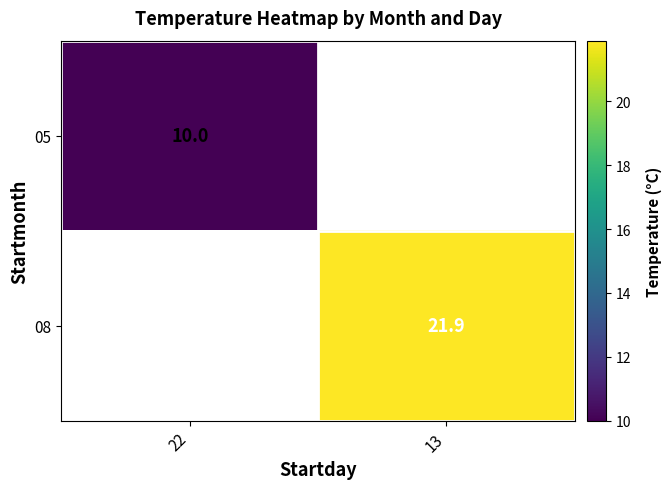

Which category has the highest value across all series?

13